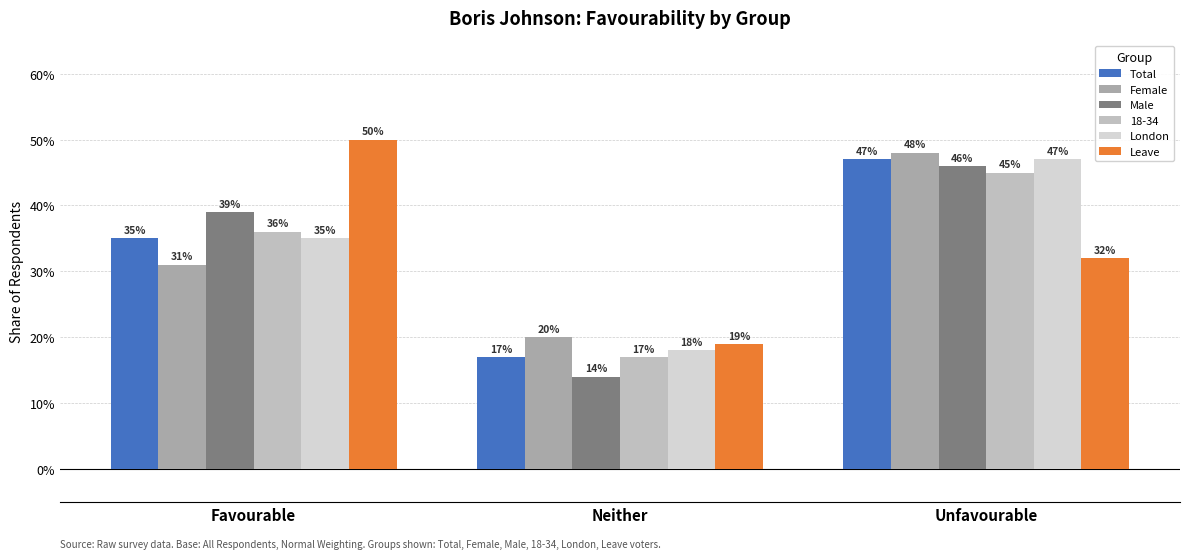

List the labels in order of Leave value, smallest first.

Neither, Unfavourable, Favourable